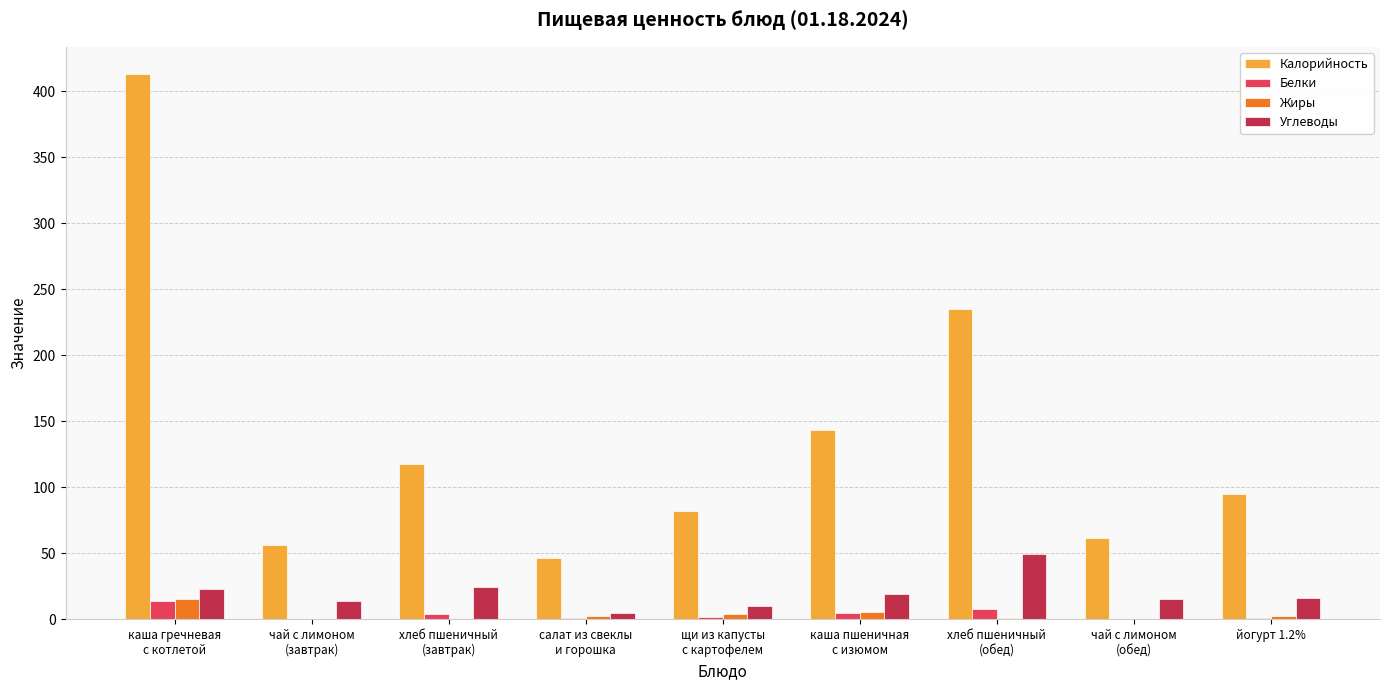

Does the chart contain stacked bars?

No